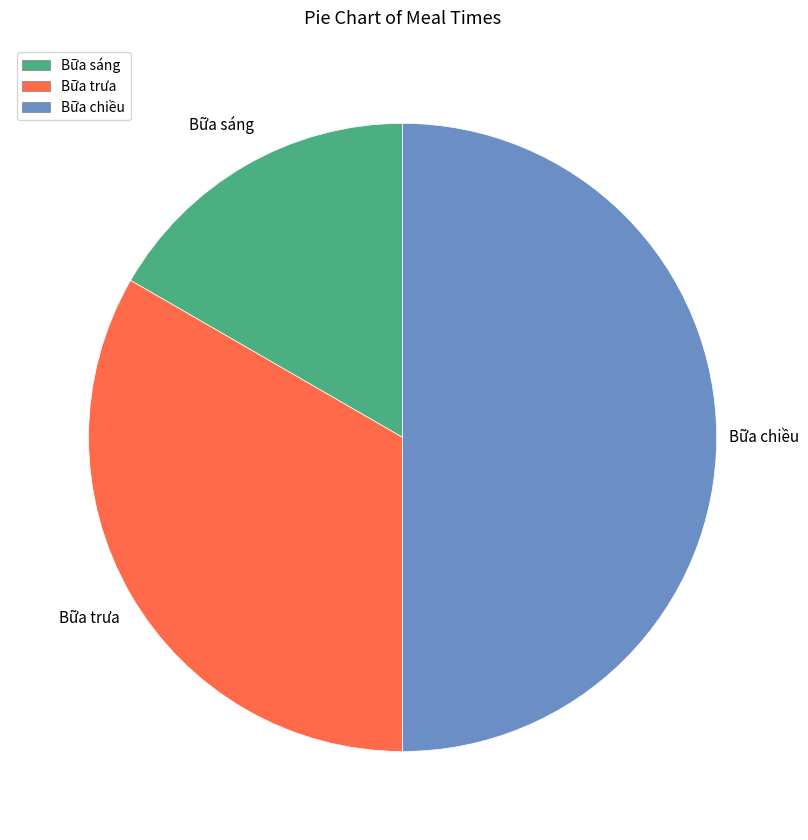

Which category has the smallest portion of the pie?

Bữa sáng